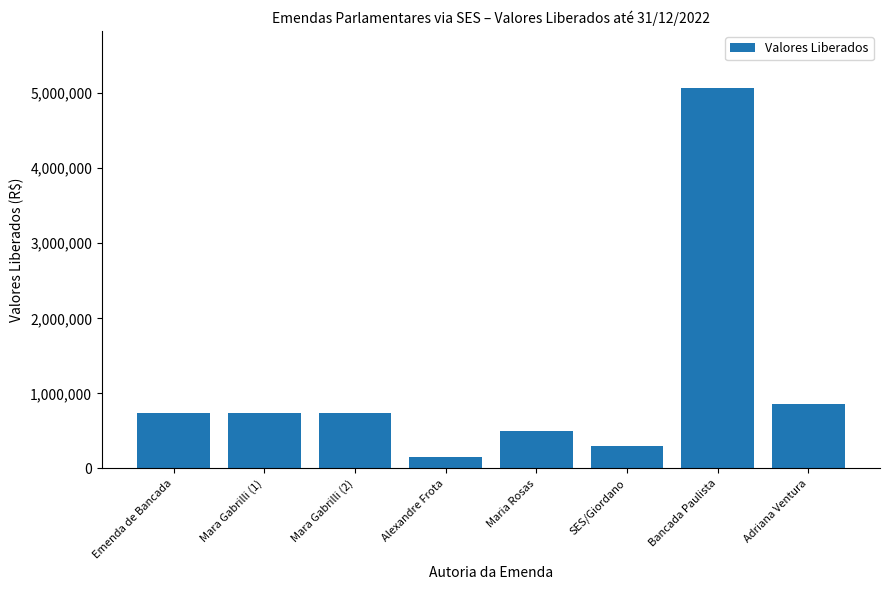

Count the number of categories in the chart.

8